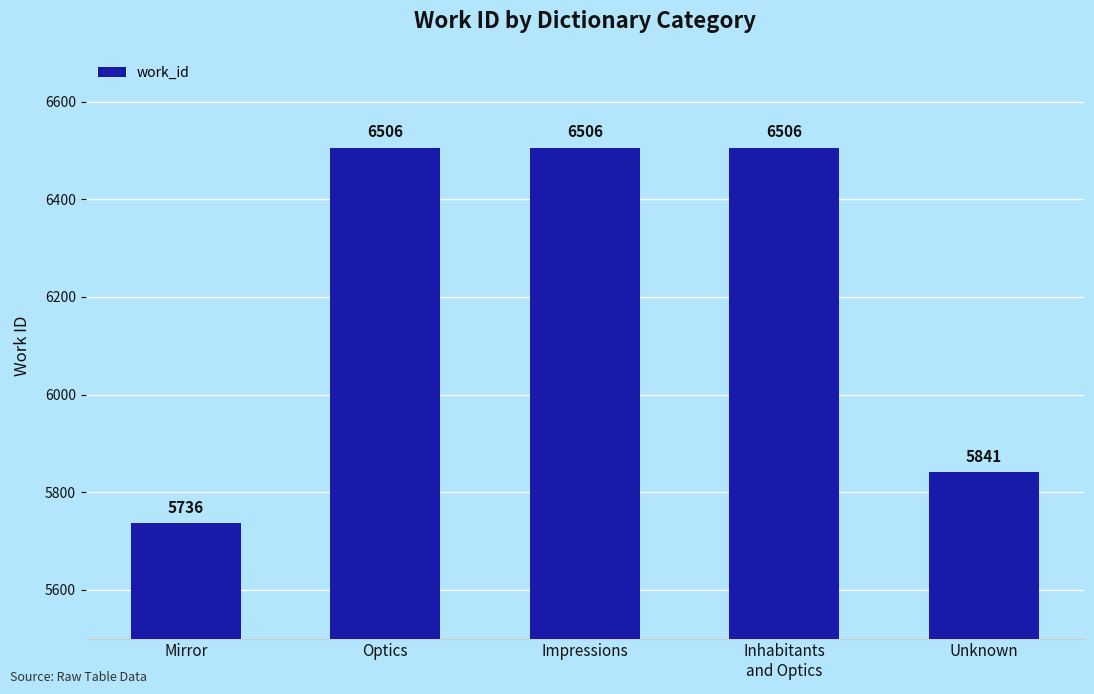

What position from the left is Unknown?

5